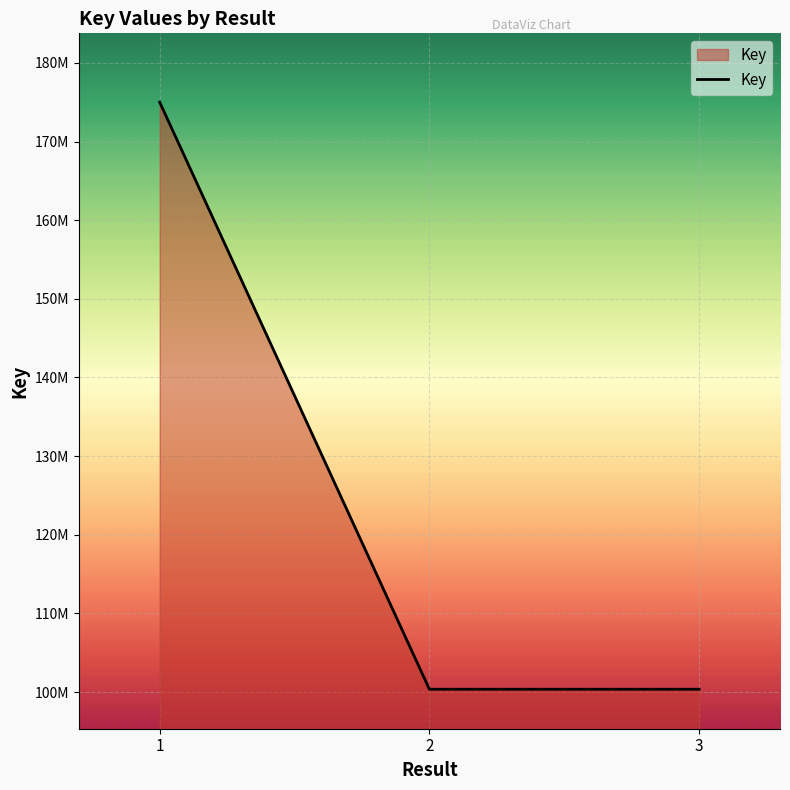

Reading right to left, extract all data points from this chart.

3=100365446	2=100365318	1=175001576